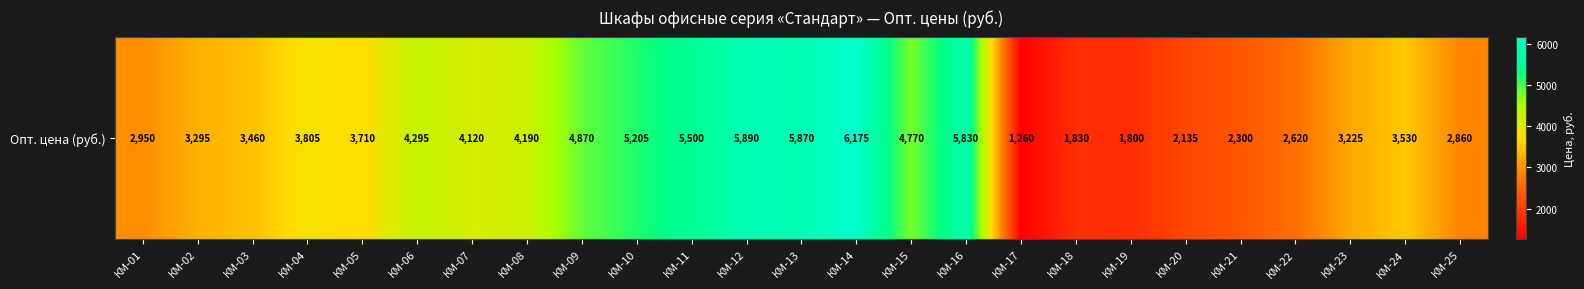

What is the maximum value shown in the chart?

6175